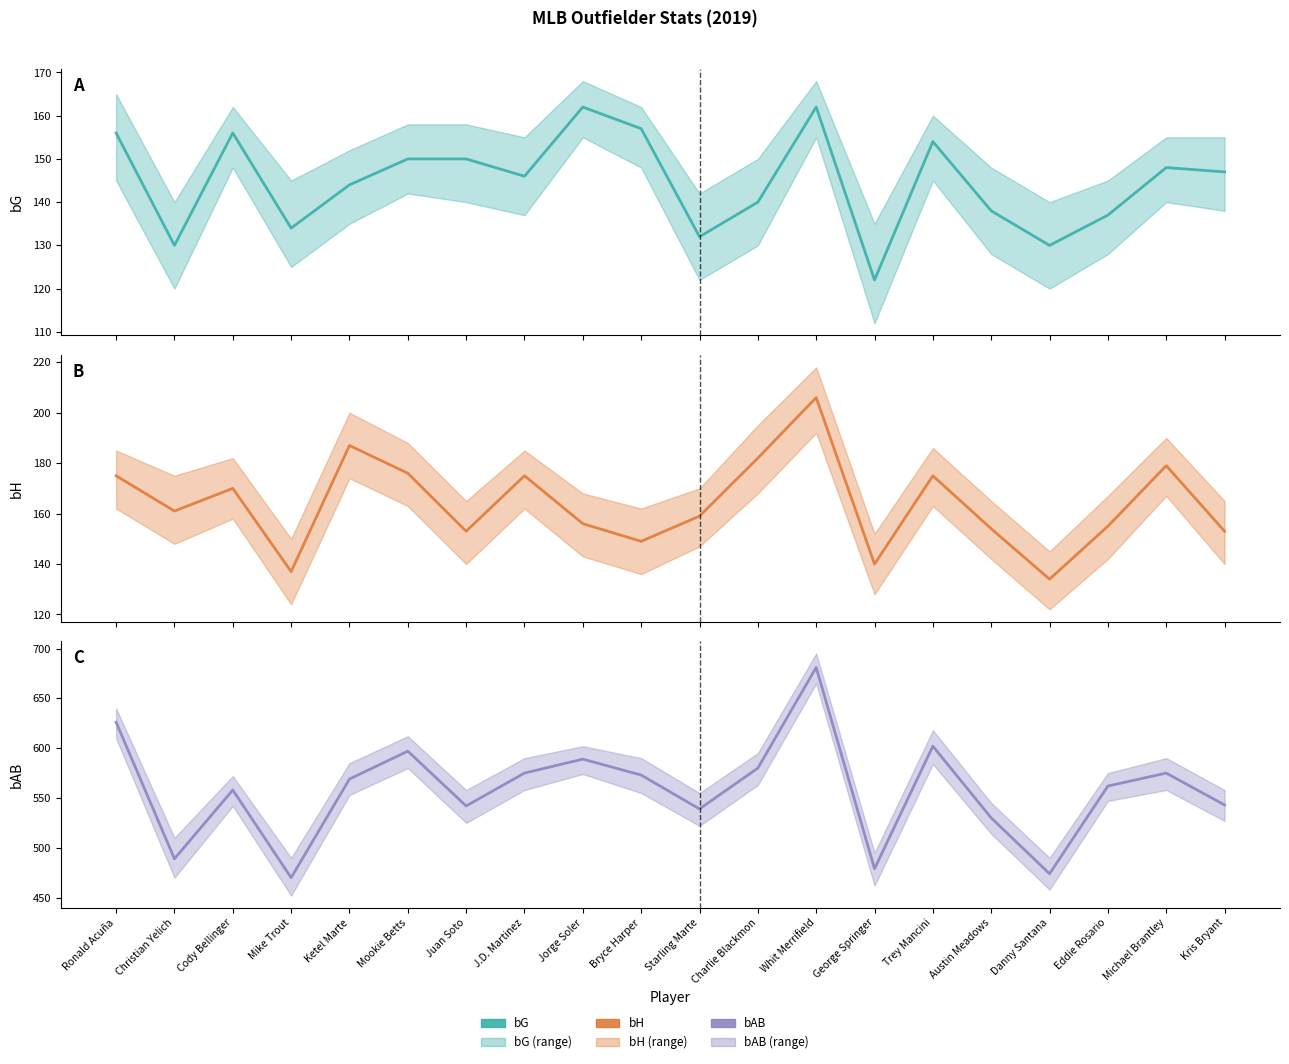

Is the value of bG at Kris Bryant greater than the value of bAB at Austin Meadows?

No